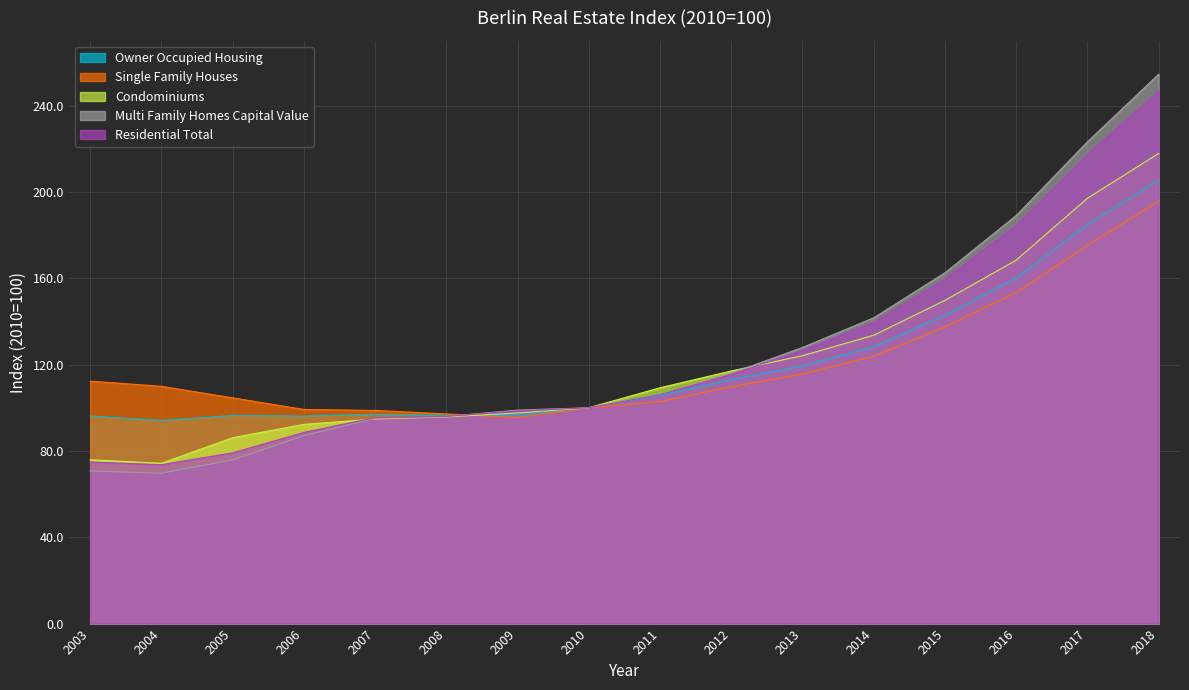

List the series in order of their peak value, lowest first.

Single Family Houses, Owner Occupied Housing, Condominiums, Residential Total, Multi Family Homes Capital Value